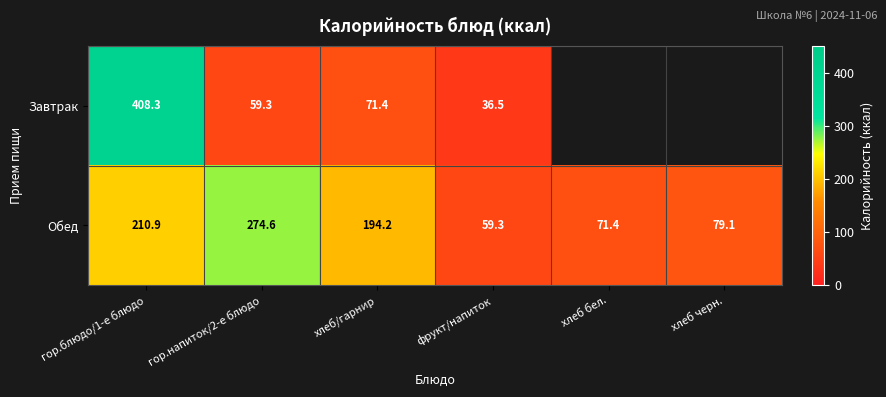

Between хлеб черн. and гор.напиток/2-е блюдо, which is larger?

гор.напиток/2-е блюдо